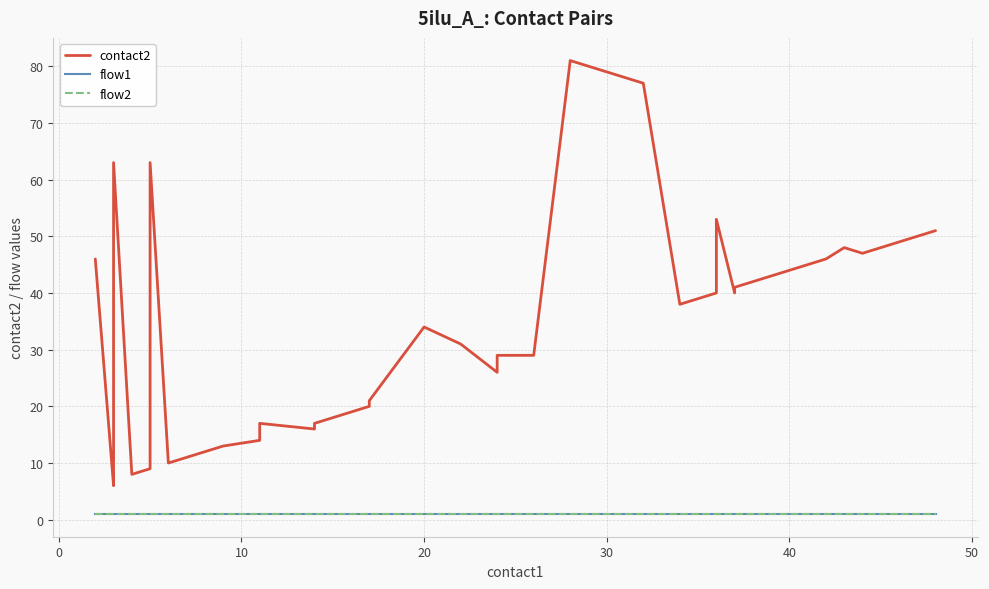

True or false: flow1 and flow2 intersect in this chart.

False